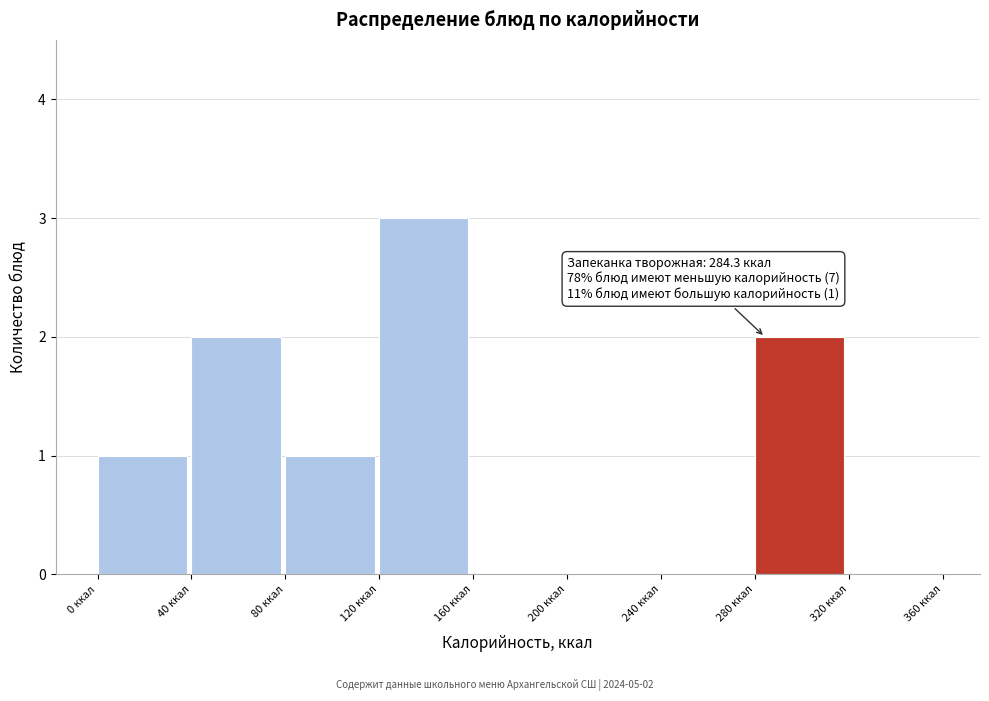

Which range on the x-axis has the tallest bar?

120 to 160